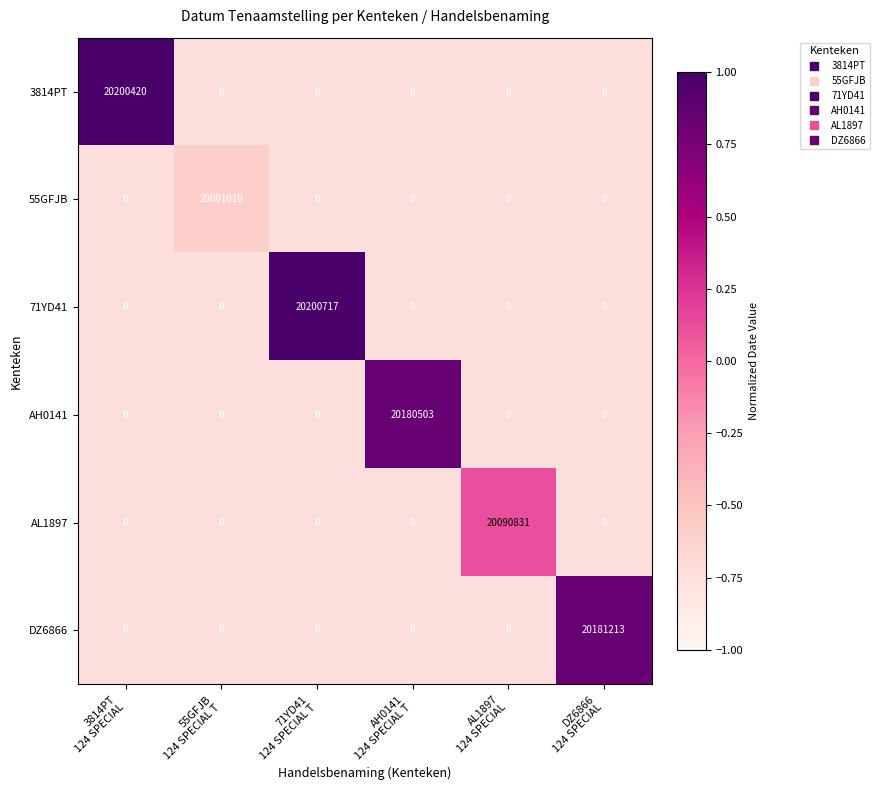

What is the average value of the 71YD41 series?

3366786